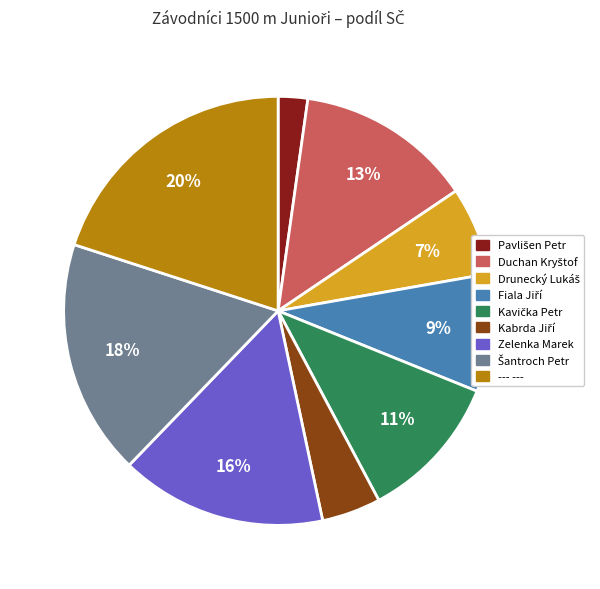

What is the largest slice in the pie chart?

--- ---